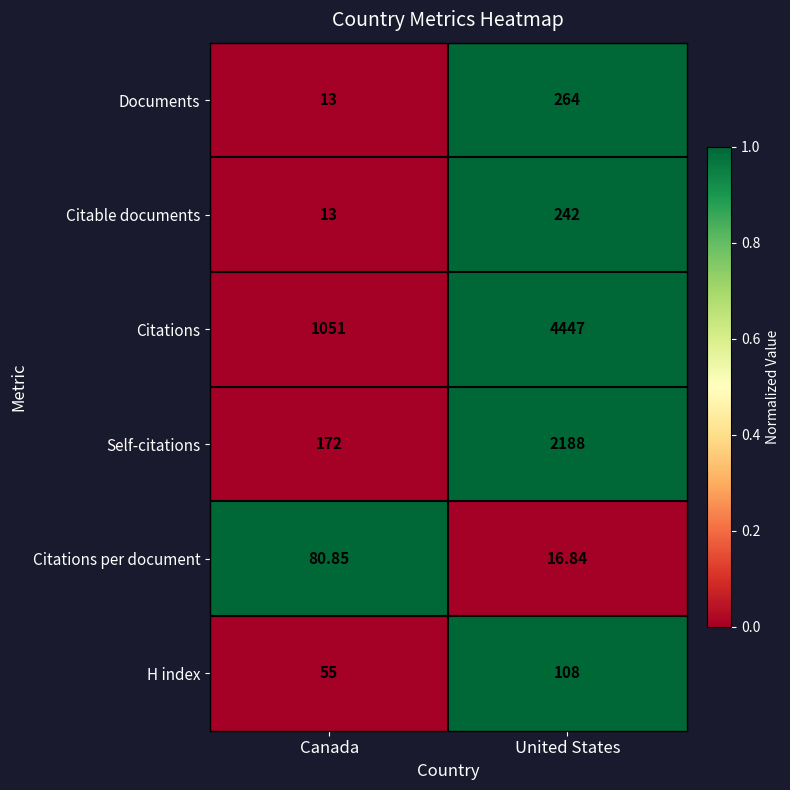

Is the value of Self-citations at Canada greater than the value of H index at Canada?

Yes